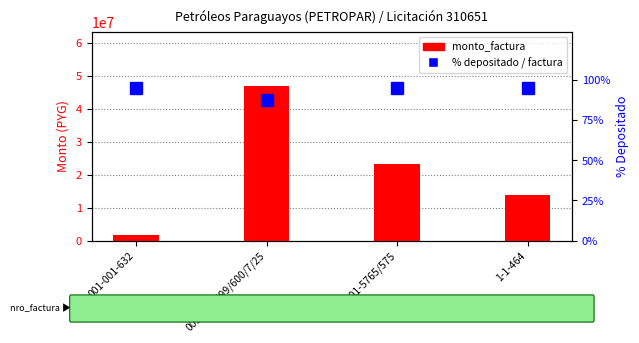

How many data points in monto_factura are above 23255000?

1